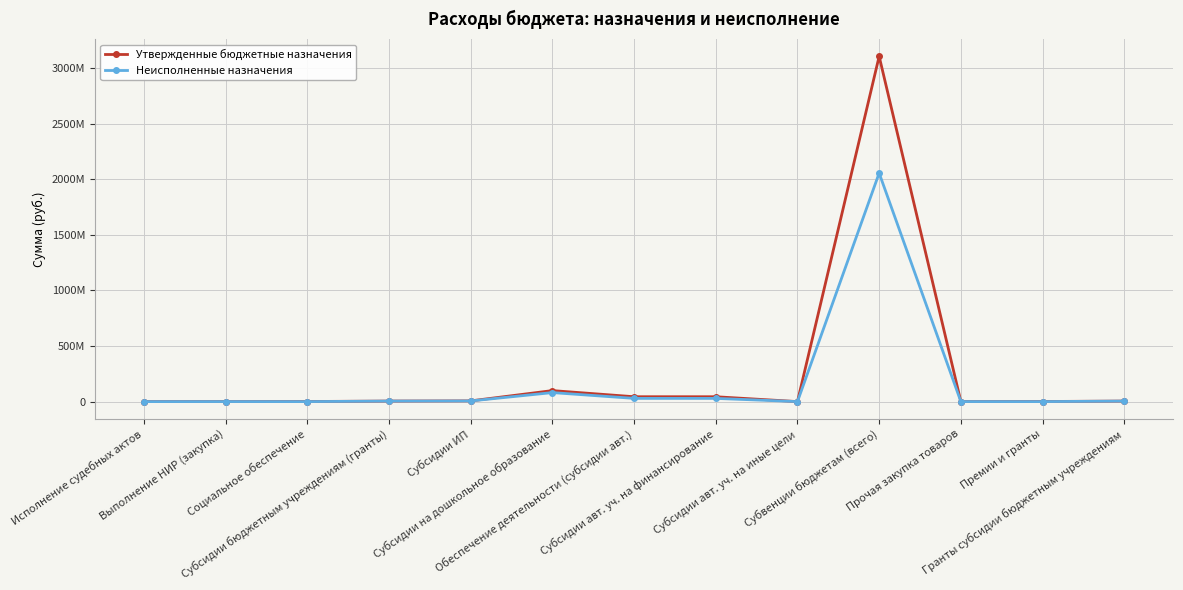

True or false: Неисполненные назначения and Утвержденные бюджетные назначения intersect in this chart.

False